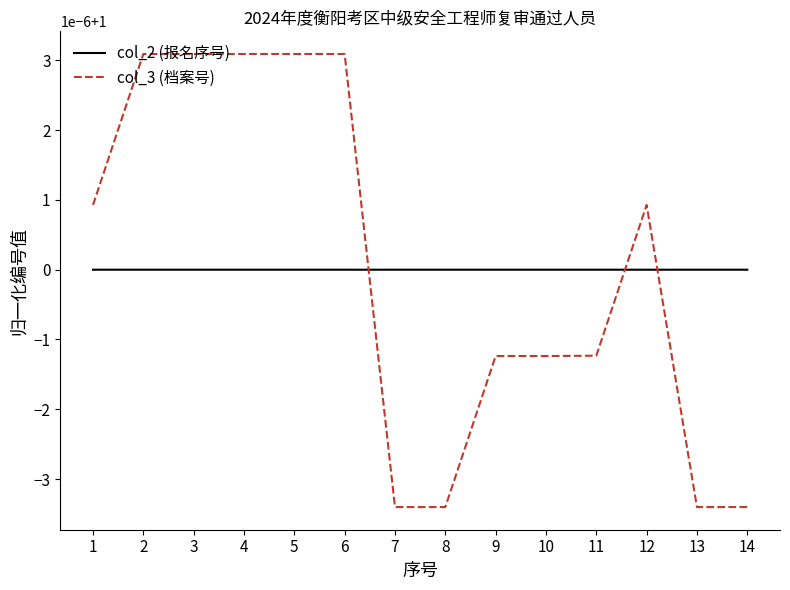

Is the value of col_3 (档案号) at 1 greater than the value of col_2 (报名序号) at 5?

Yes